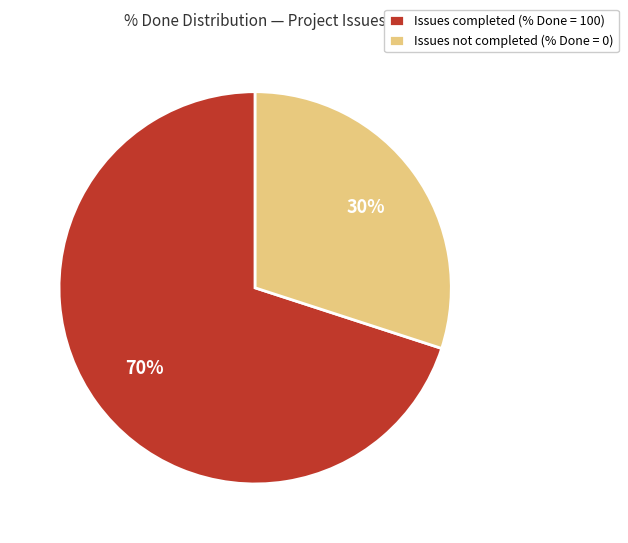

Combined, do Issues not completed (% Done = 0) and Issues completed (% Done = 100) account for over 50%?

Yes